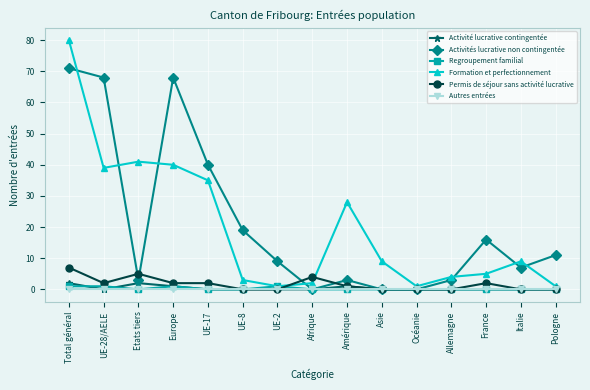

What are all the series names shown in the legend?

Activité lucrative contingentée, Activités lucrative non contingentée, Regroupement familial, Formation et perfectionnement, Permis de séjour sans activité lucrative, Autres entrées